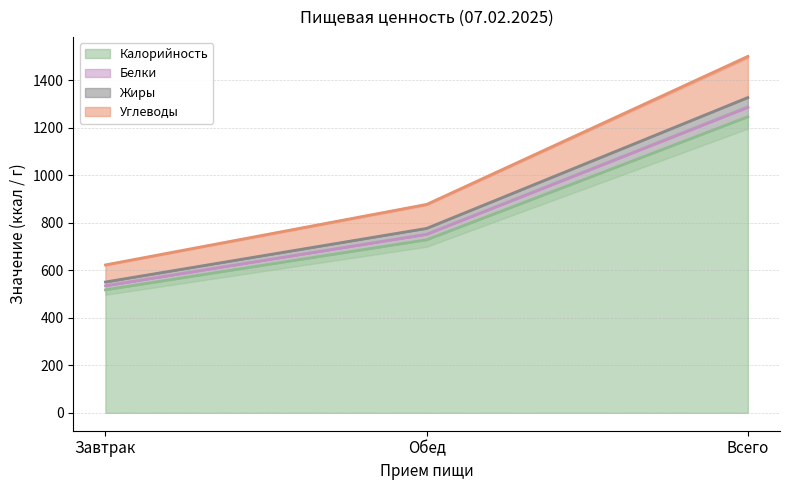

What is the difference between the second highest and minimum values in the Белки series?

216.8